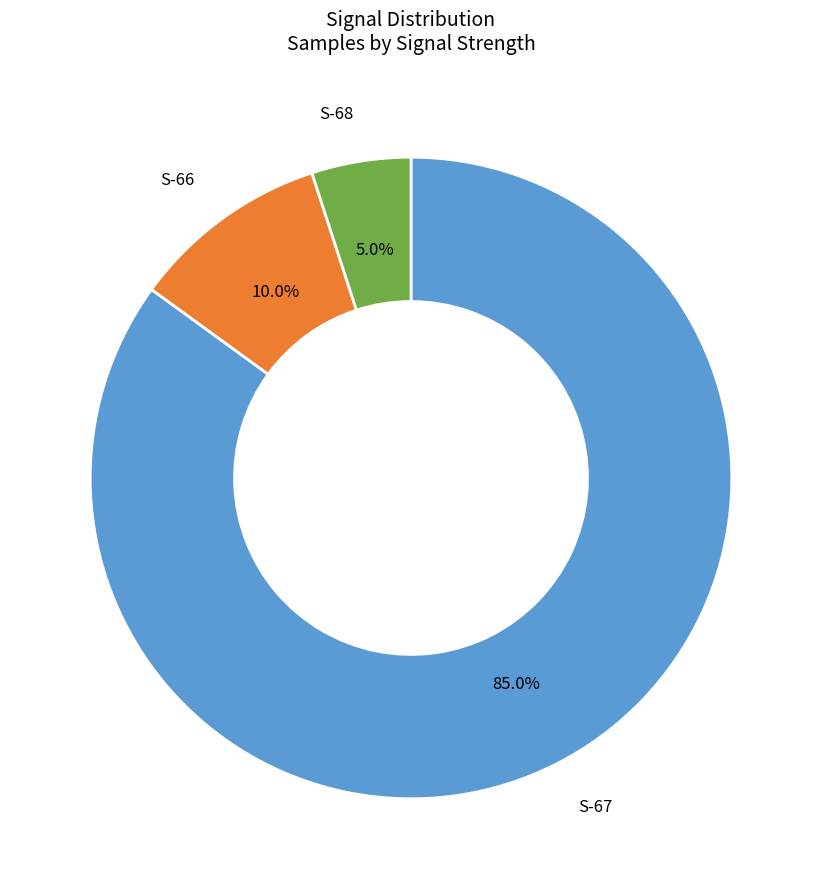

Is there any slice that represents more than half of the pie?

Yes